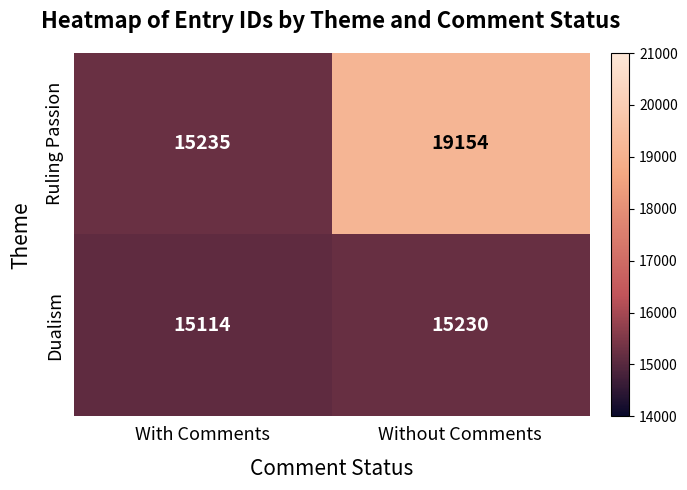

What is the average value of the Dualism series?

15172